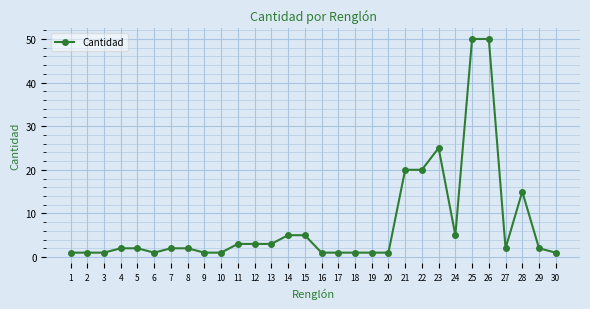

True or false: the data has more than 0 interior local peaks.

True